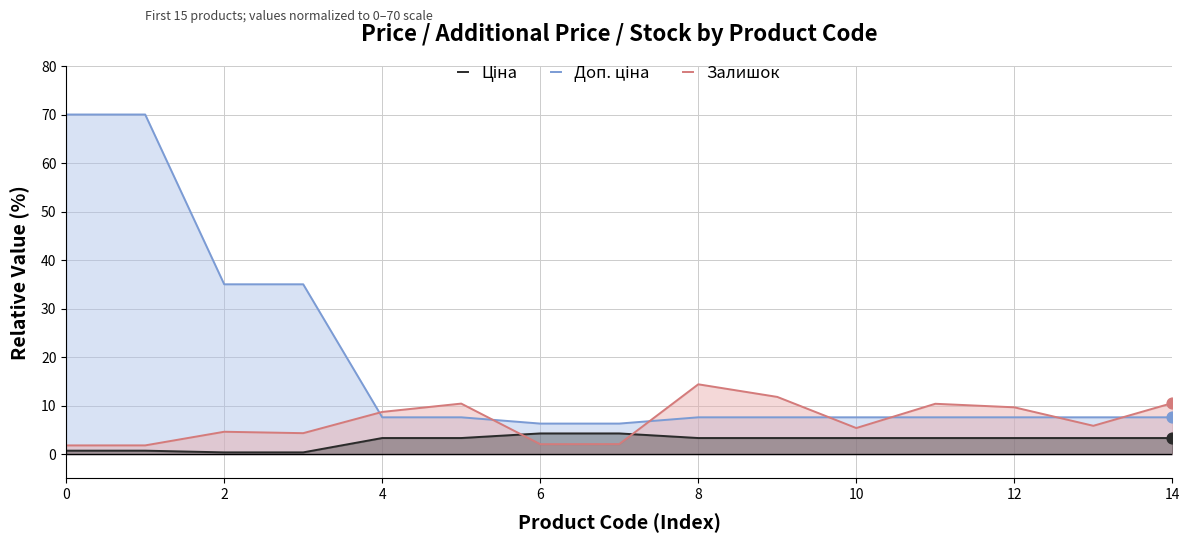

Which series has the widest spread of Y values?

Доп. ціна